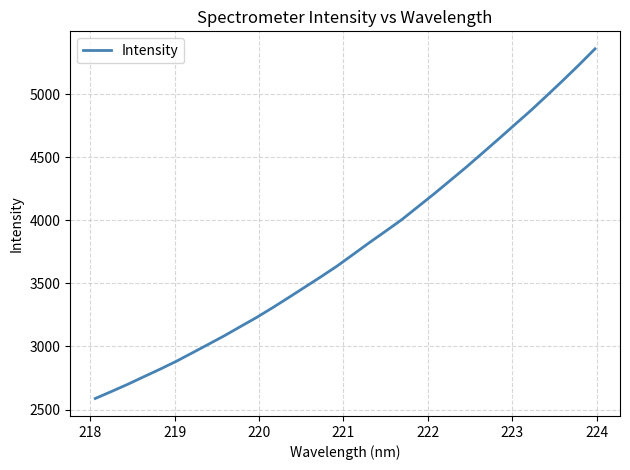

What is the difference between the maximum and minimum values?

2770.6